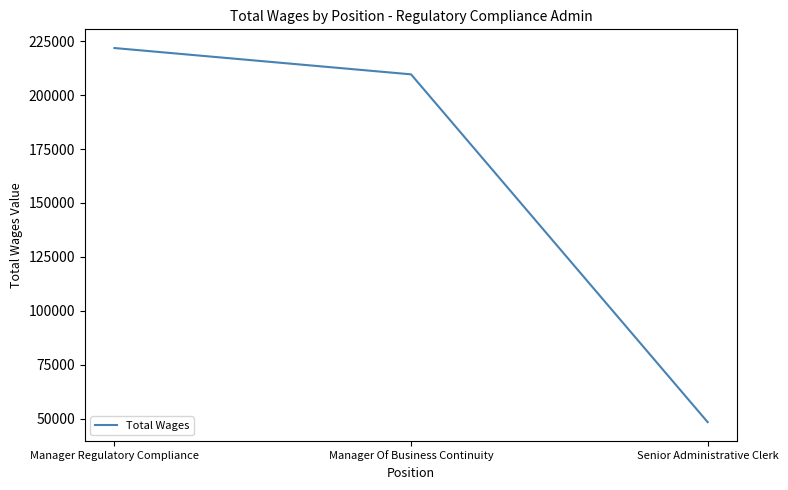

What is the change in value from Manager Of Business Continuity to Senior Administrative Clerk?

-161307